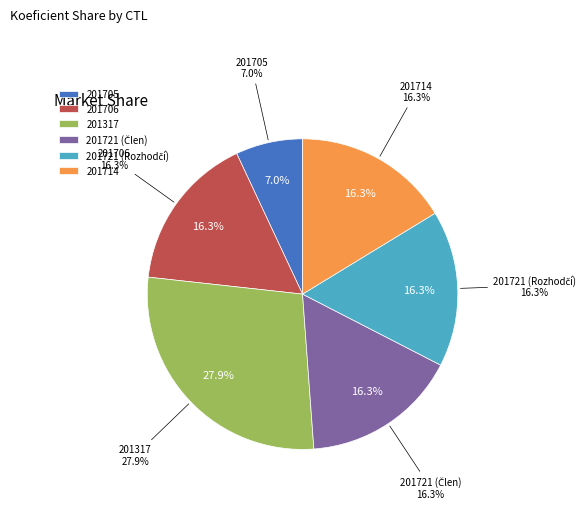

Approximately how many times larger is the value at 201705 compared to 201706?

0.4